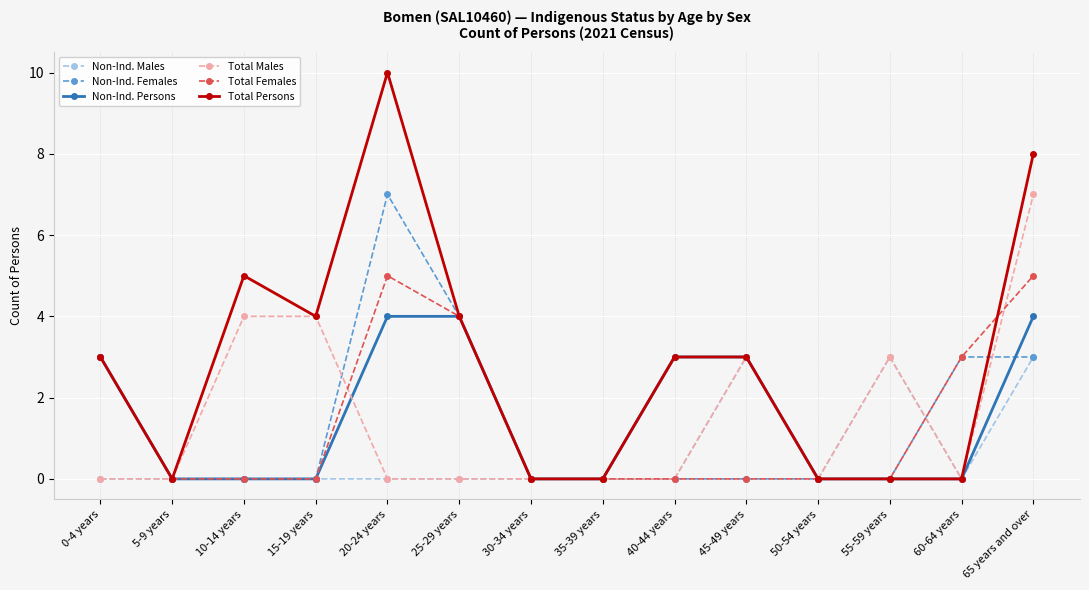

Count the number of data series in this chart.

6